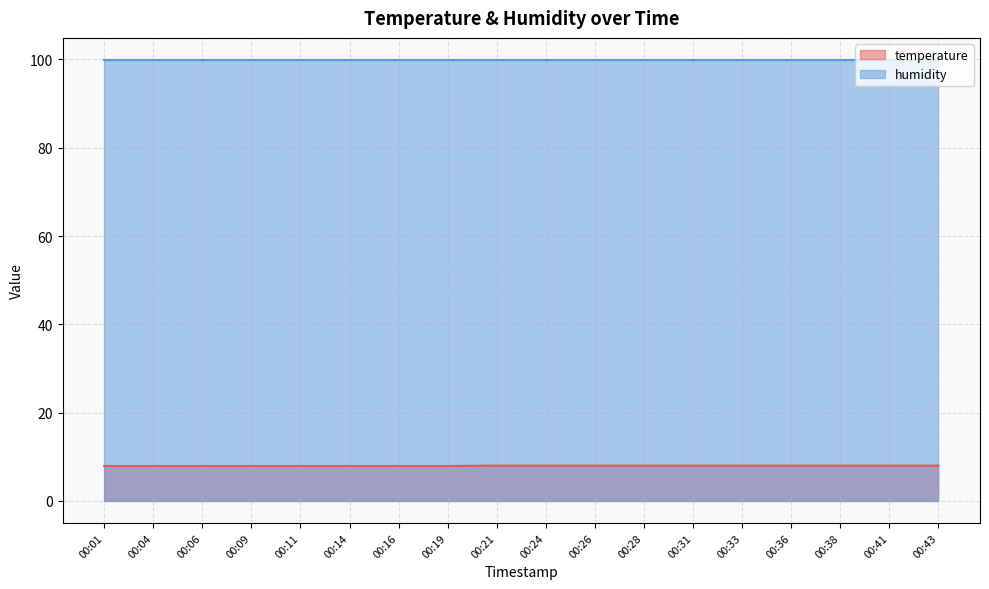

Read the value at 00:04.

7.9